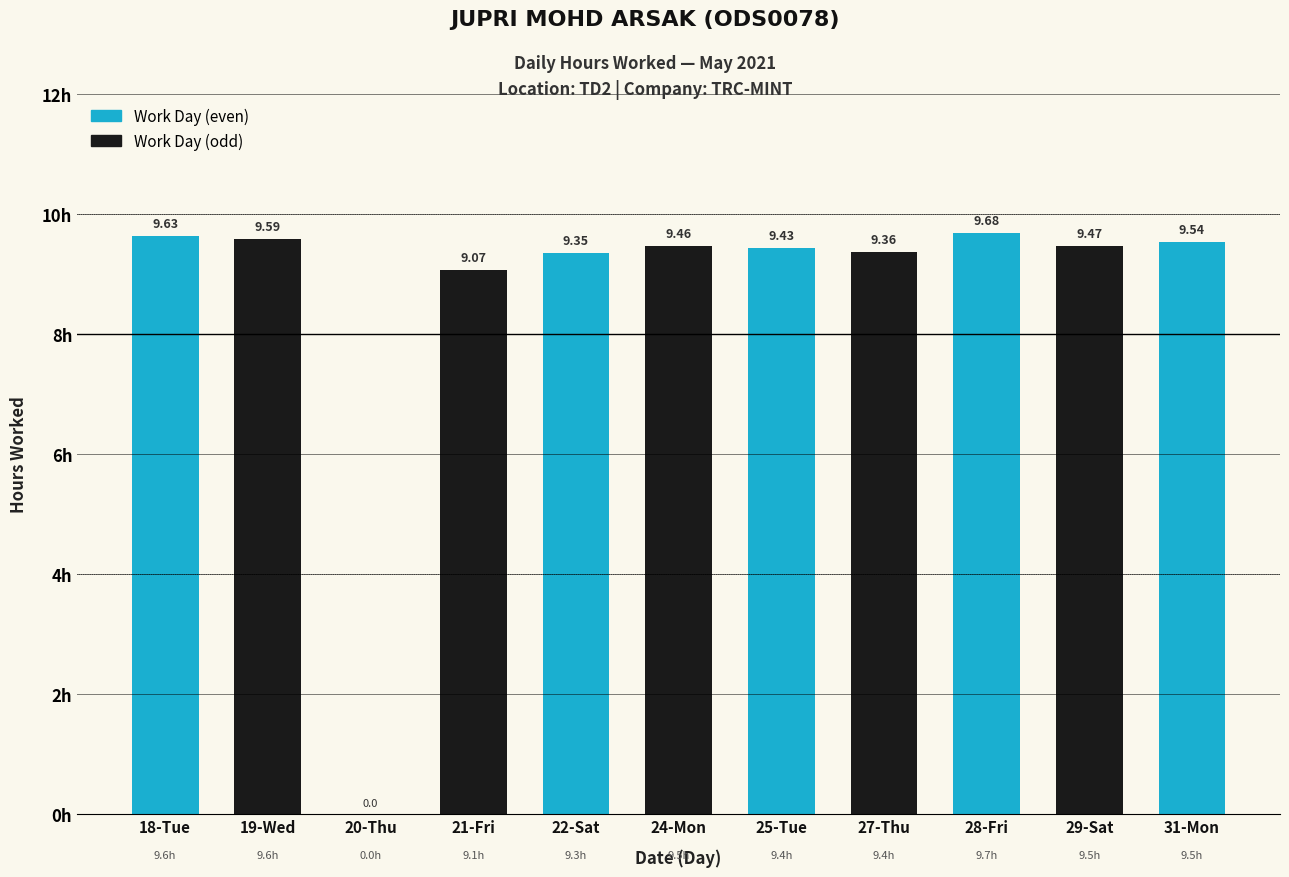

What is the sum of the values at 24-Mon and 20-Thu?

9.5